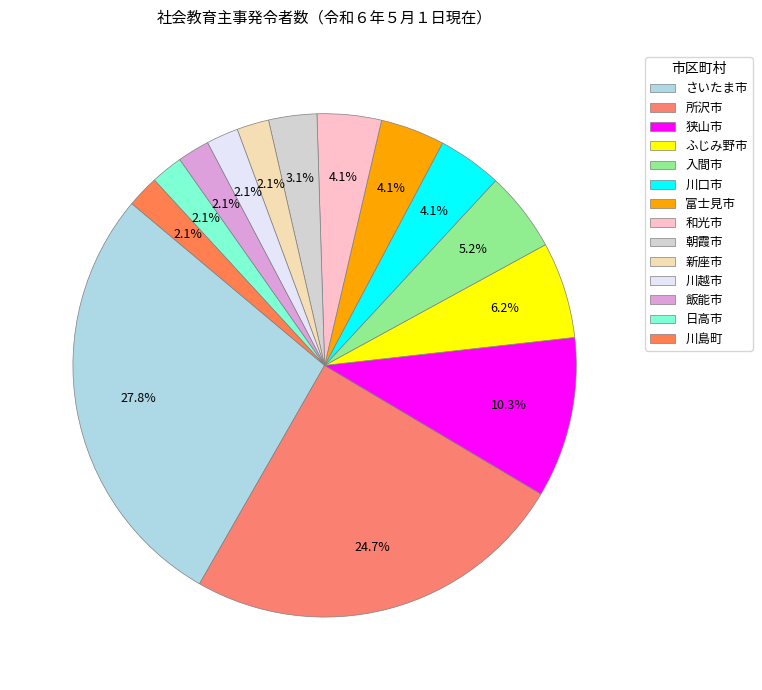

What is the total percentage of 朝霞市 and 川島町?

5.2%